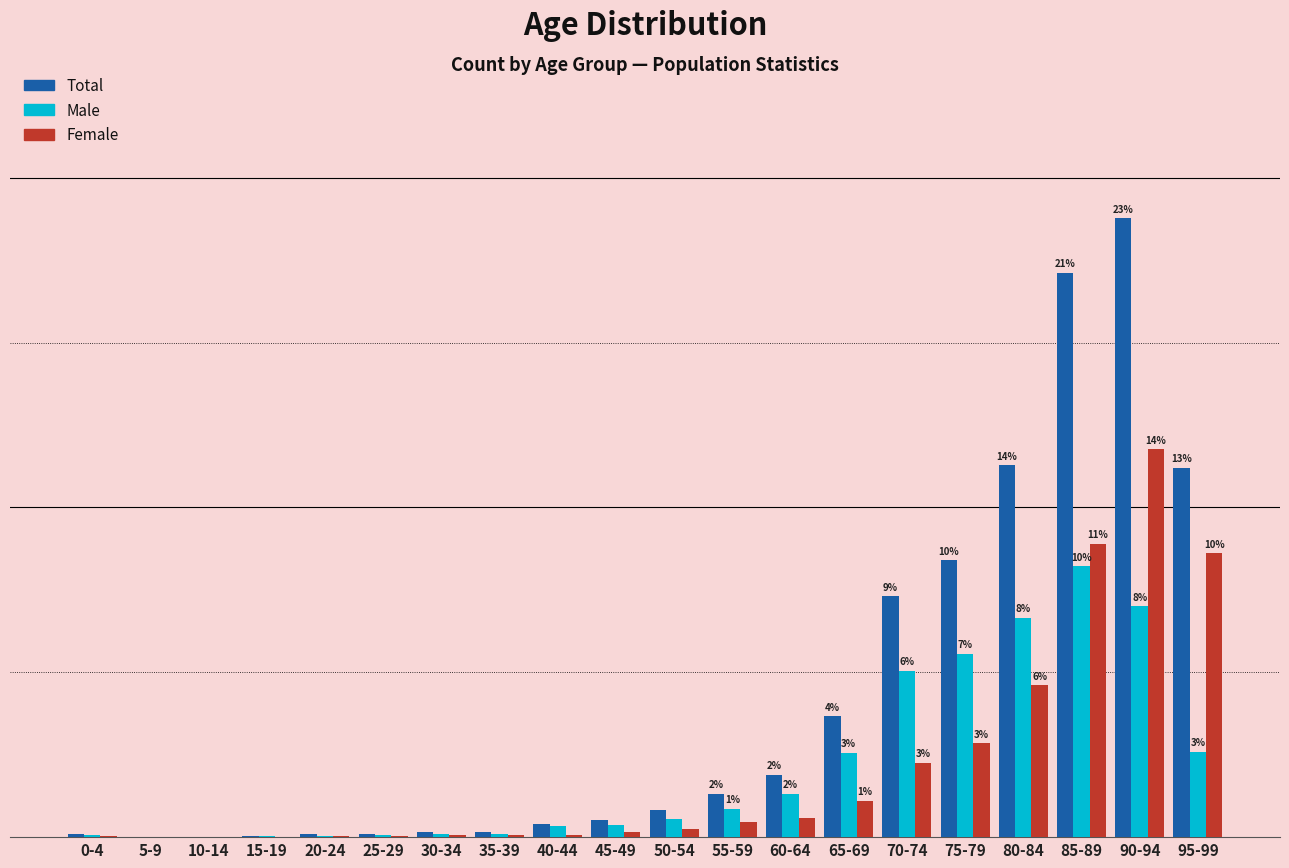

At which category is the sum across all series the highest?

90-94